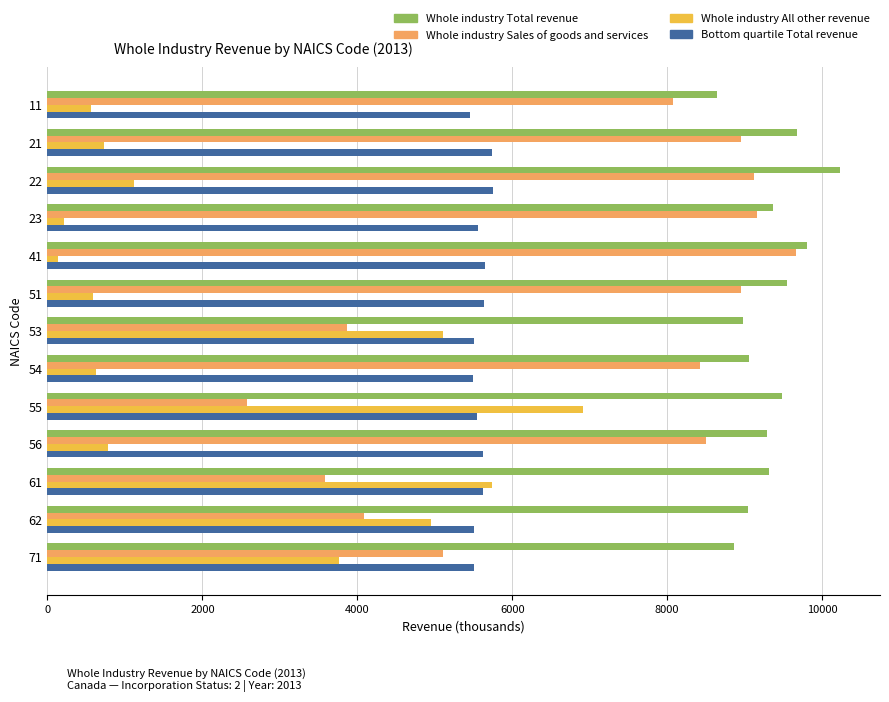

What is the difference between the highest and lowest values at 54?

8429.4